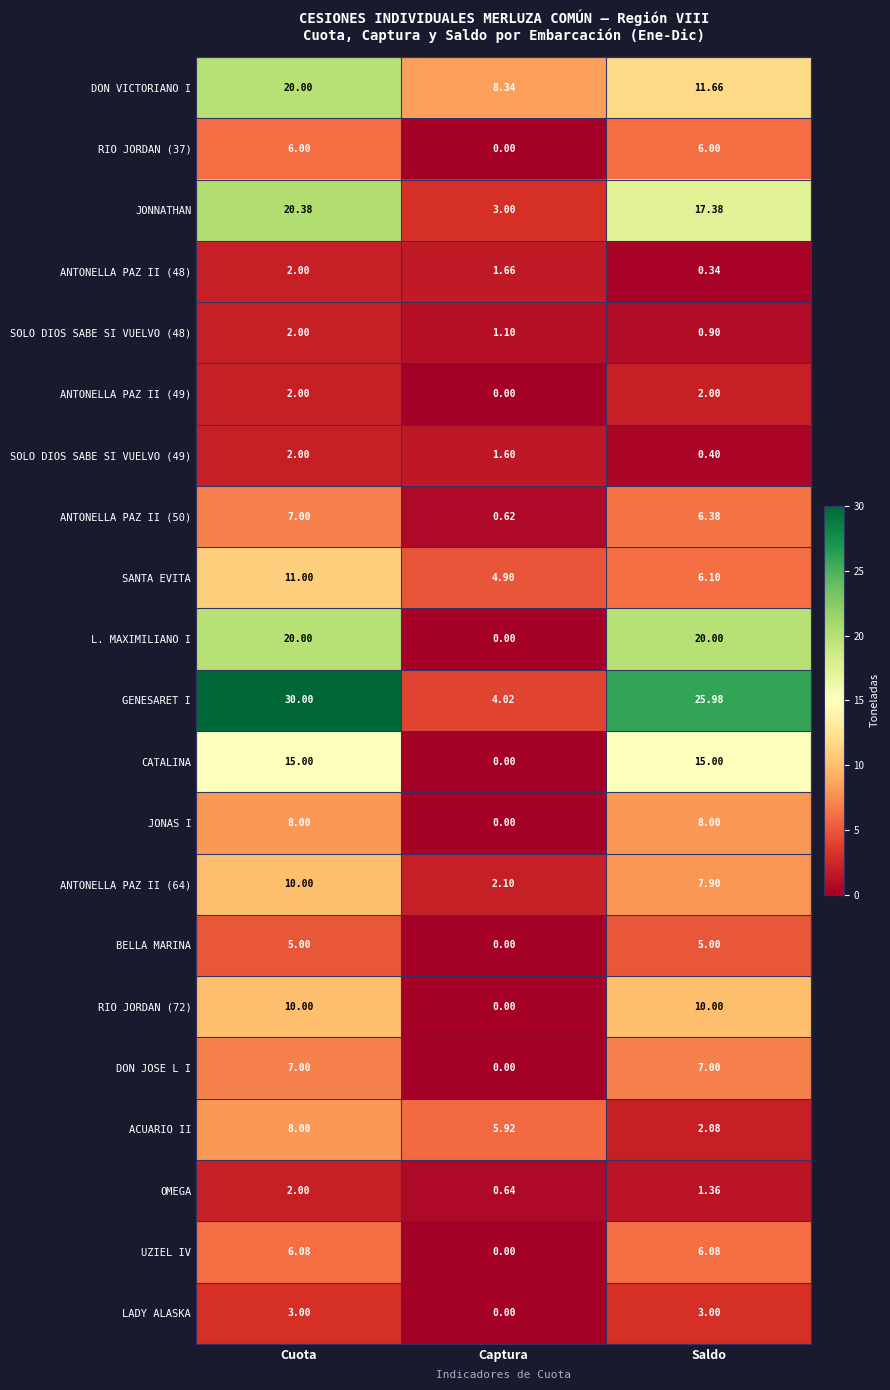

Which series has the widest spread of values?

GENESARET I